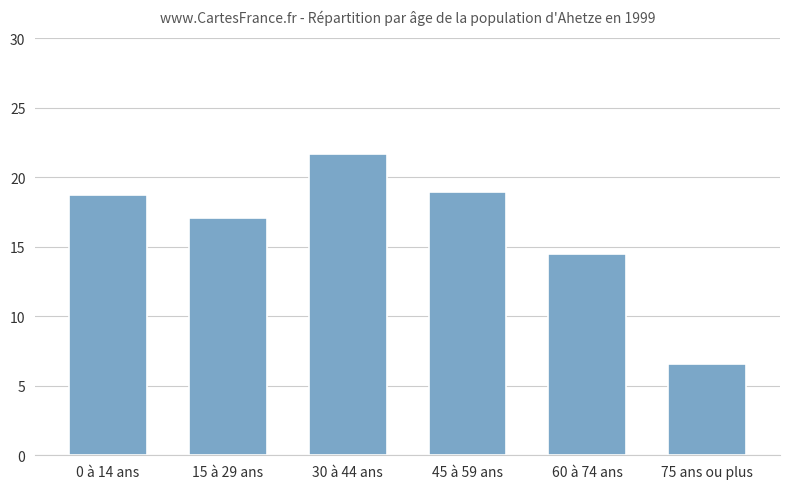

How many data points are less than 18?

3